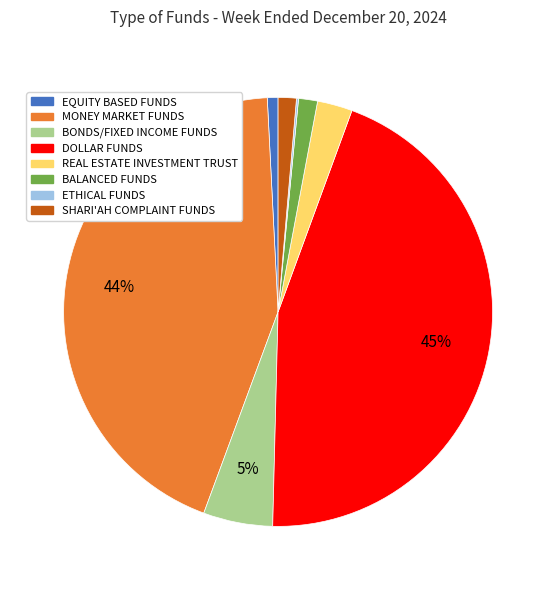

Is REAL ESTATE INVESTMENT TRUST the majority of the pie?

No